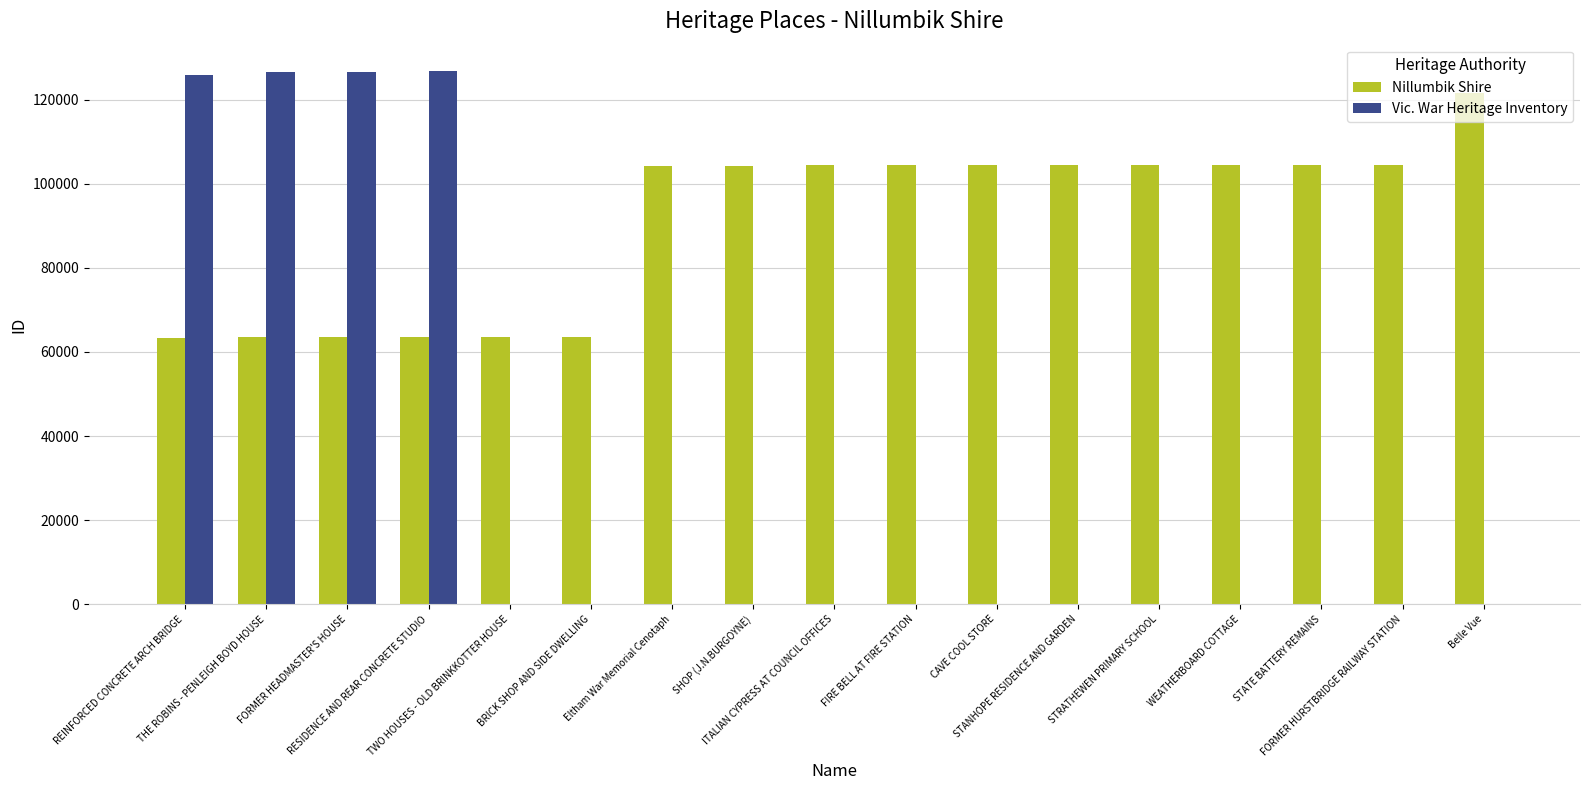

What is the sum of all Vic. War Heritage Inventory values?

505845